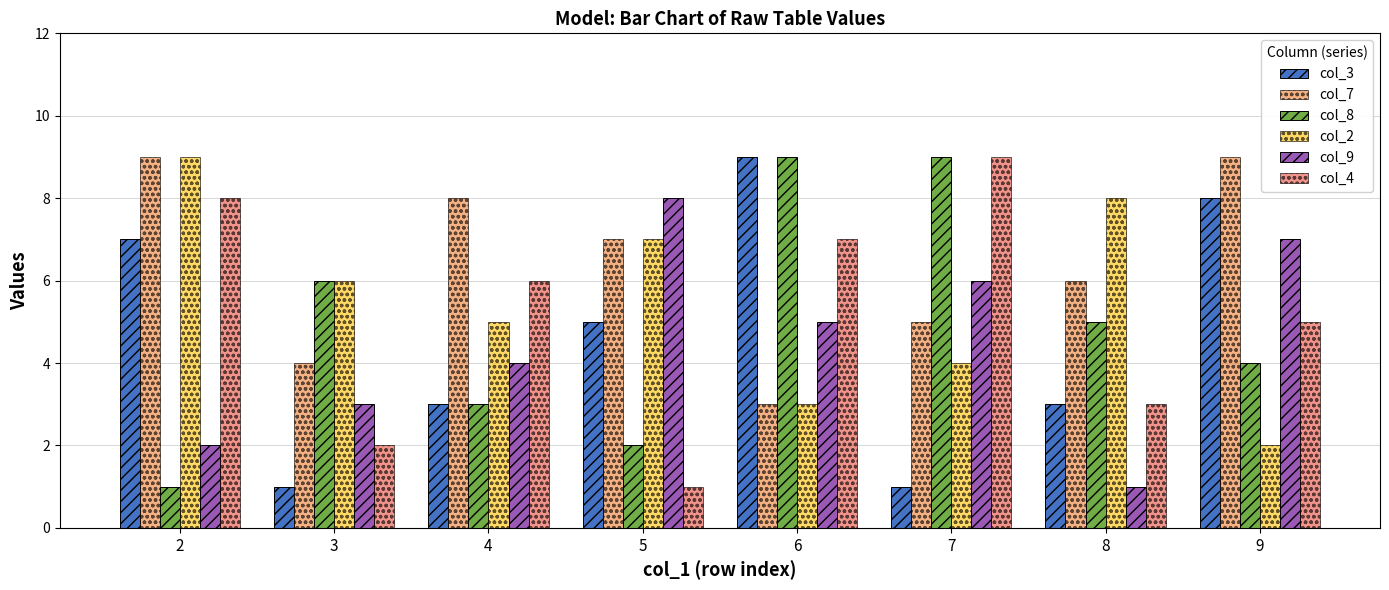

At 9, list the series in order from largest to smallest.

col_7, col_3, col_9, col_4, col_8, col_2